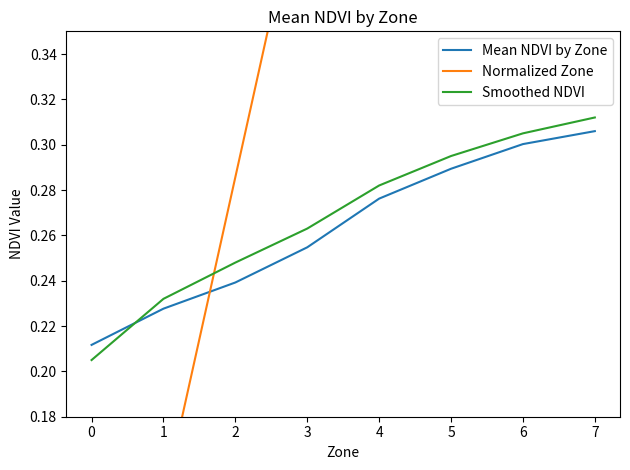

Reading left to right, transcribe all the data shown in this chart.

Mean NDVI by Zone: 0.2	0.2	0.2	0.3	0.3	0.3	0.3	0.3
Normalized Zone: 0.0	0.1	0.3	0.4	0.6	0.7	0.9	1.0
Smoothed NDVI: 0.2	0.2	0.2	0.3	0.3	0.3	0.3	0.3